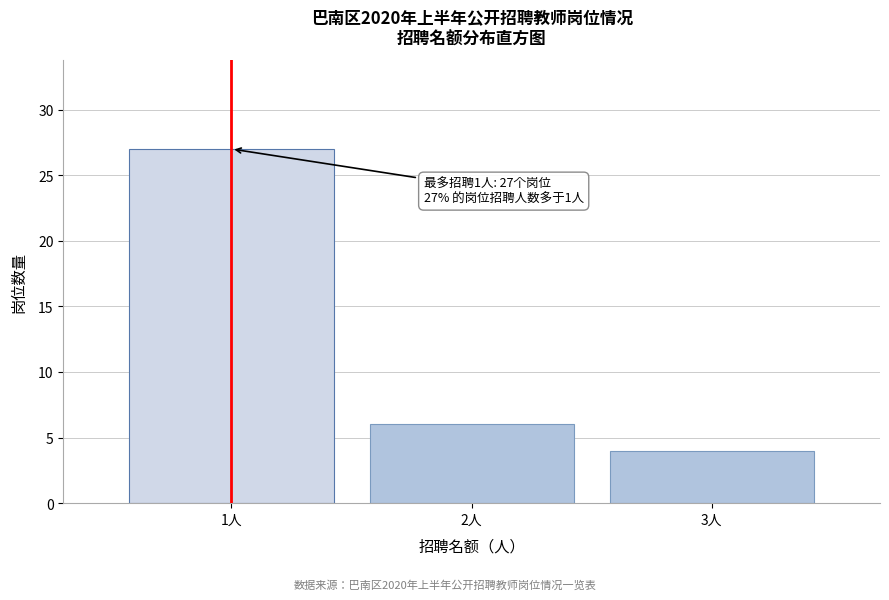

Reading left to right, what are all the values shown in this chart?

27	6	4